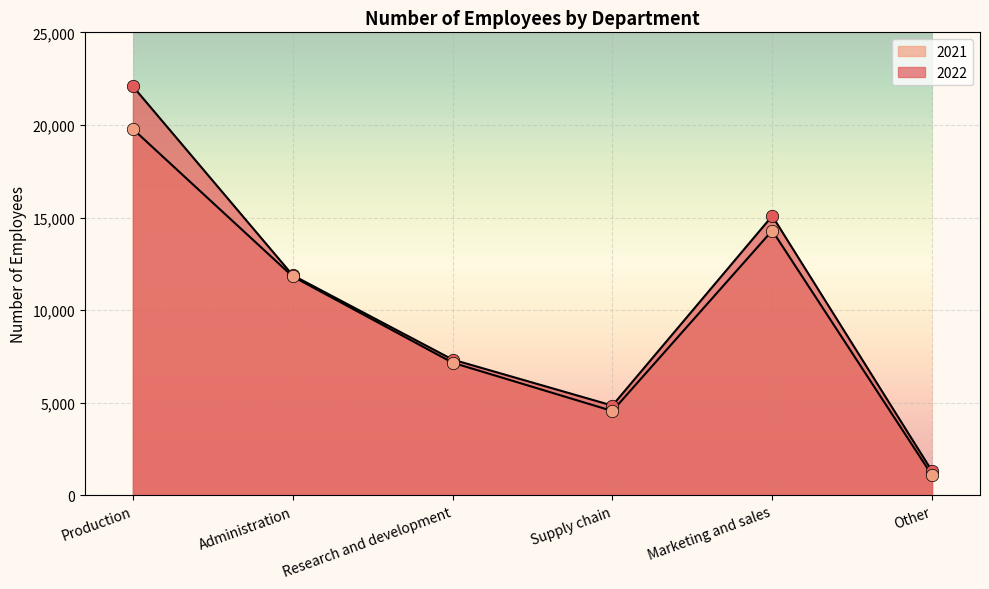

Is the value of 2021 at Research and development greater than the value of 2022 at Marketing and sales?

No